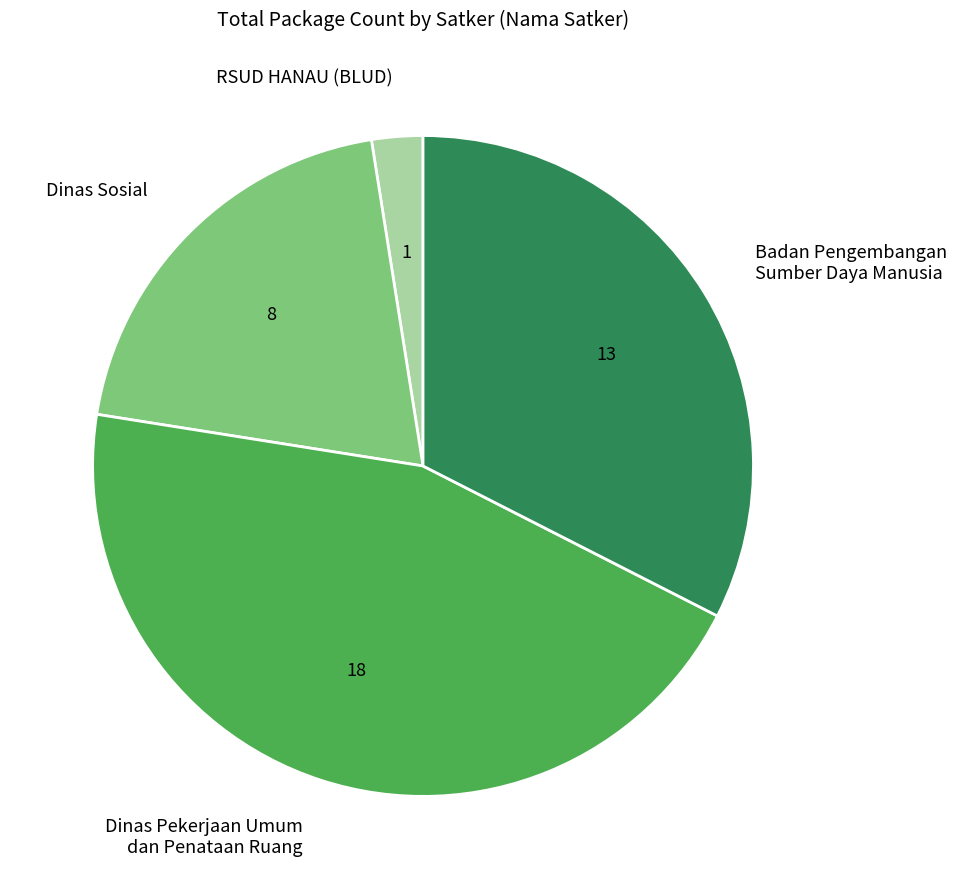

Is Dinas Pekerjaan Umum dan Penataan Ruang the majority of the pie?

No